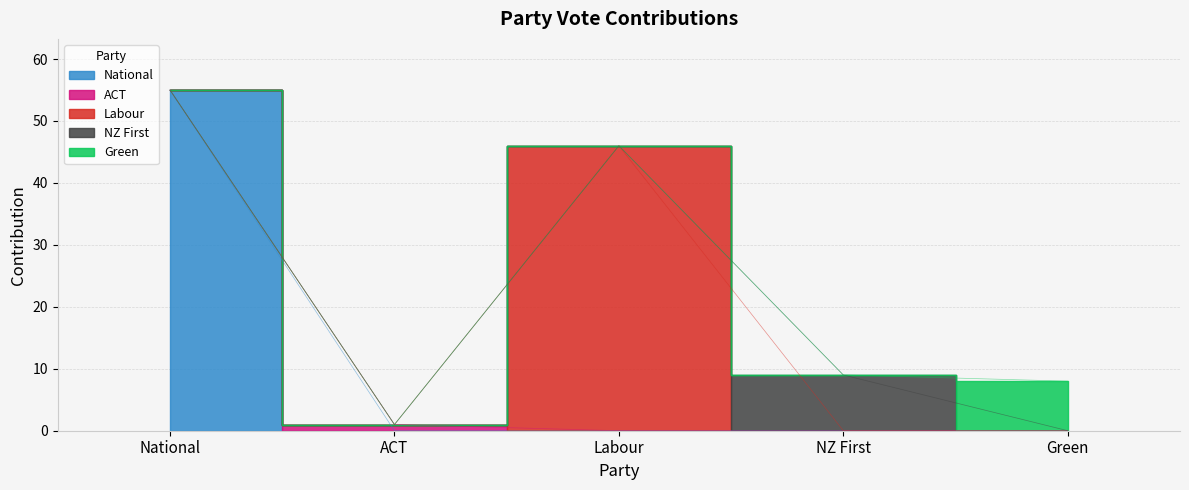

What is the minimum value shown in the chart?

1